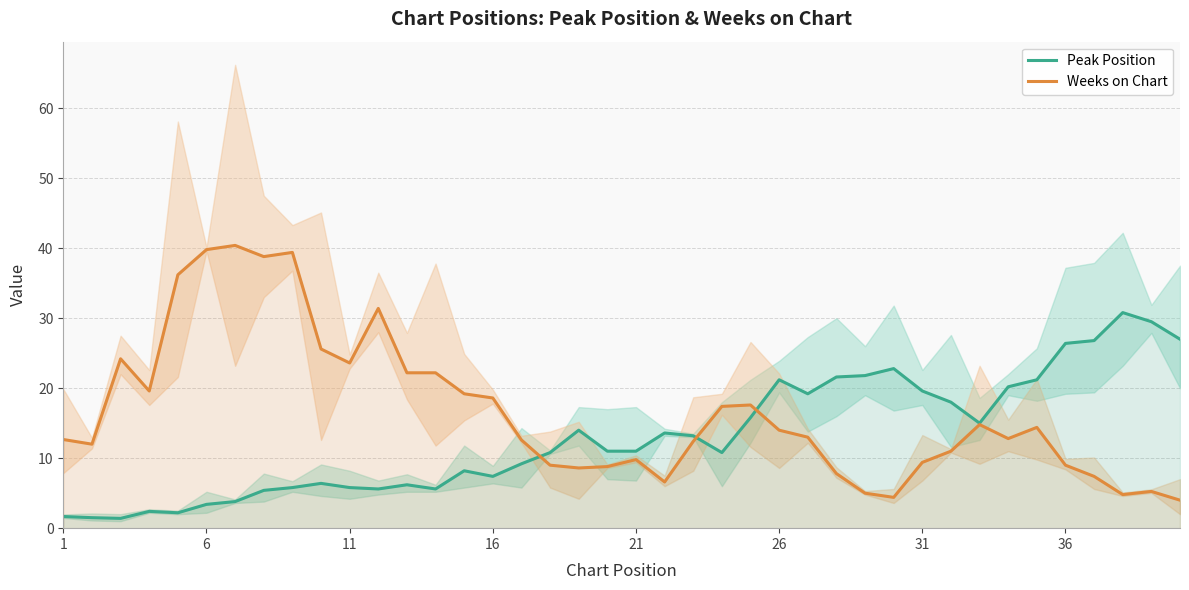

Which series has the largest total across all categories?

Weeks on Chart